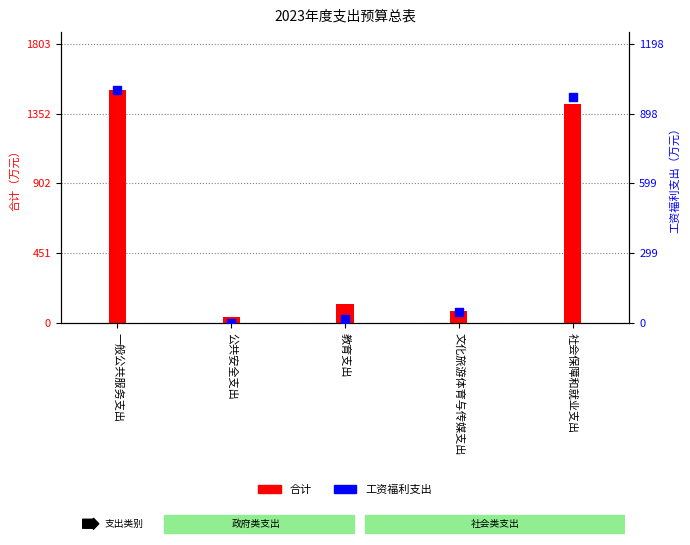

At how many categories does at least one series exceed 883?

2